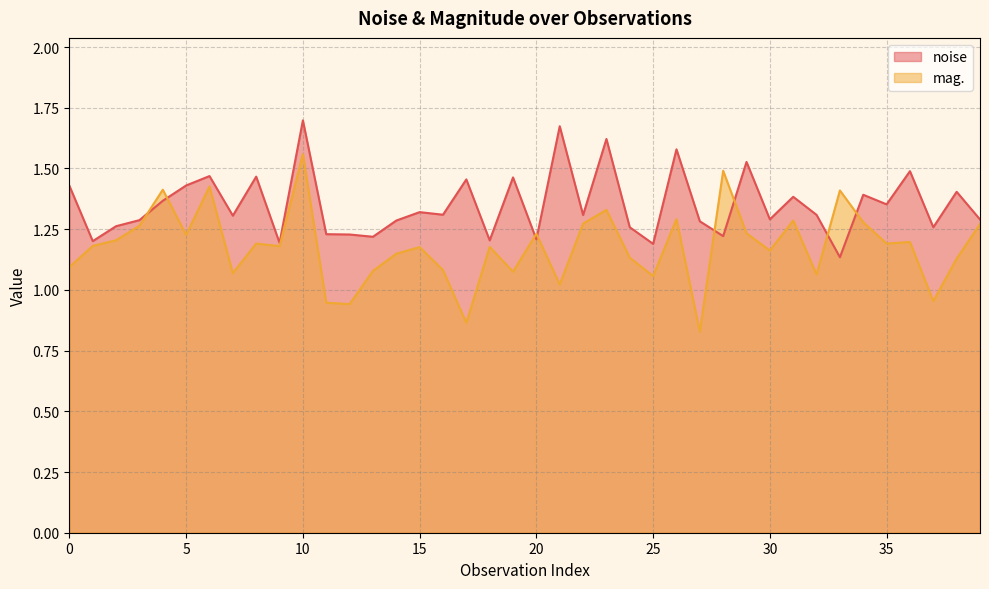

Rank the series by their maximum value, from highest to lowest.

noise, mag.